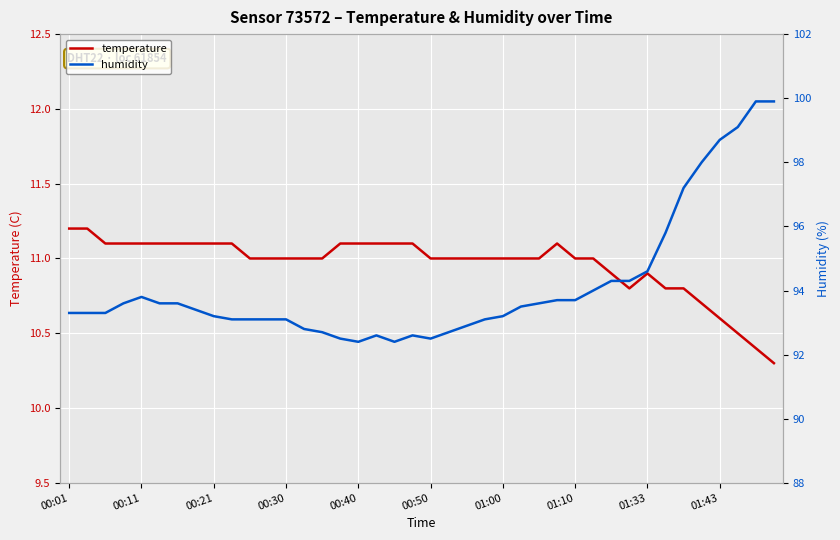

What are all the series names shown in the legend?

temperature, humidity